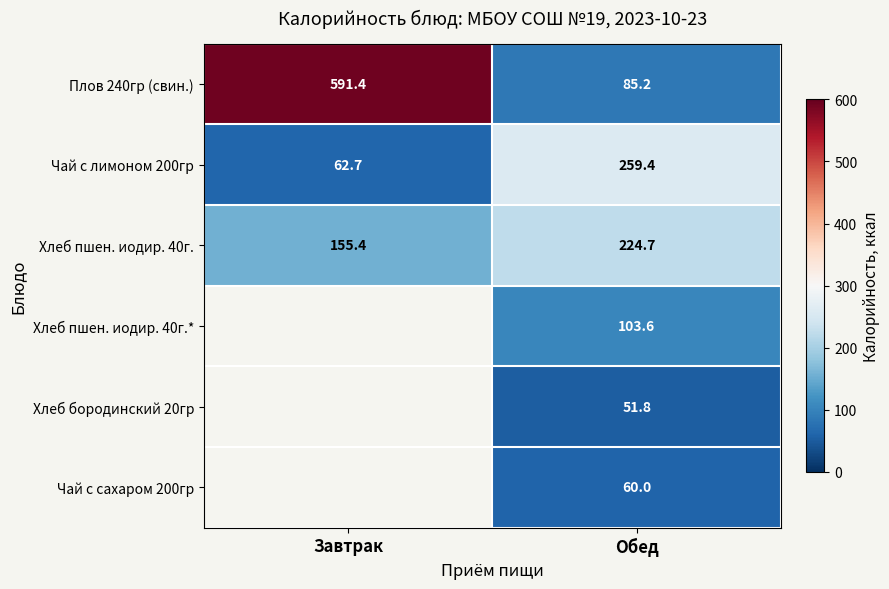

Rank the categories by Хлеб пшен. иодир. 40г. value from lowest to highest.

Завтрак, Обед